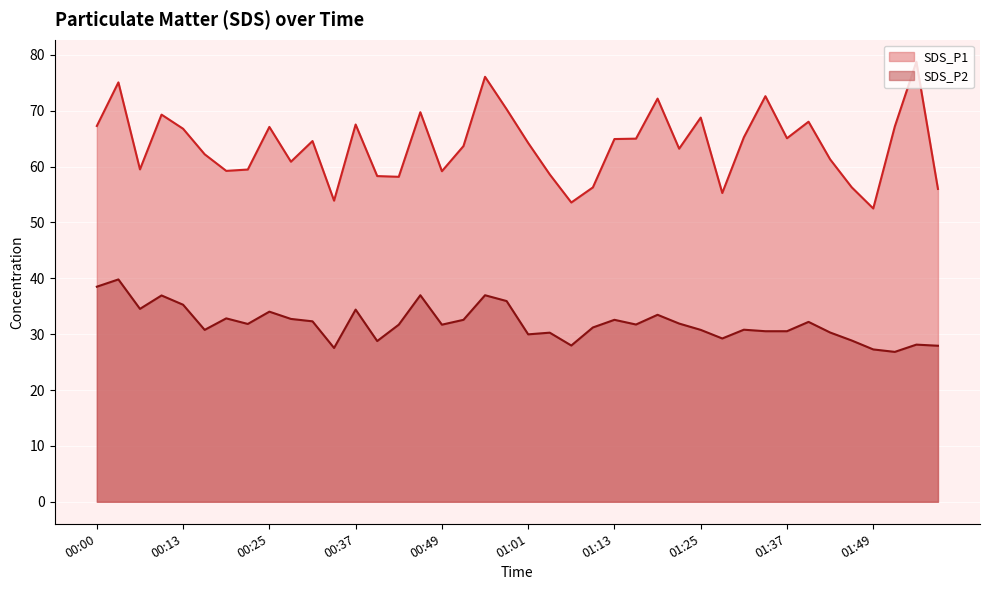

Where does the SDS_P1 series first go above 64?

00:00